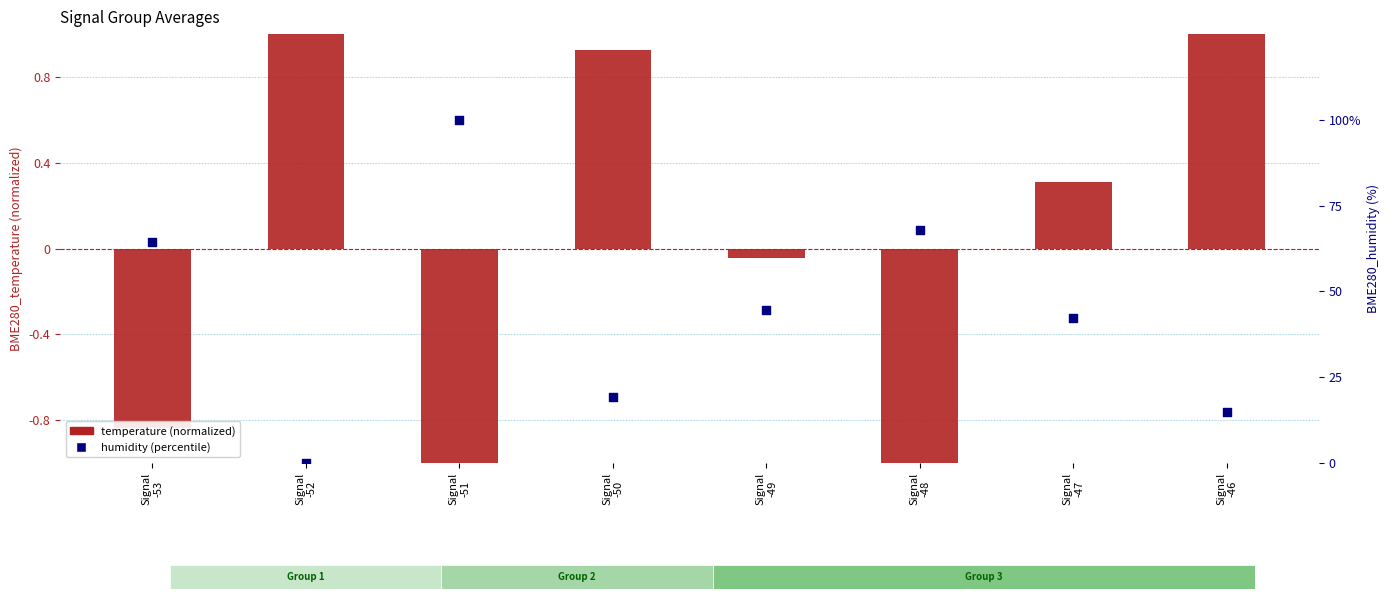

Is the value of humidity (percentile) at Signal
-47 greater than the value of temperature (normalized) at Signal
-48?

Yes